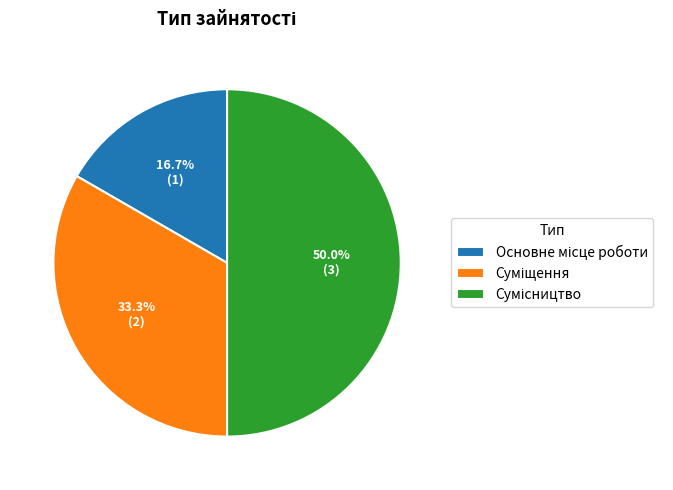

True or false: Сумісництво accounts for 55% of the total.

False